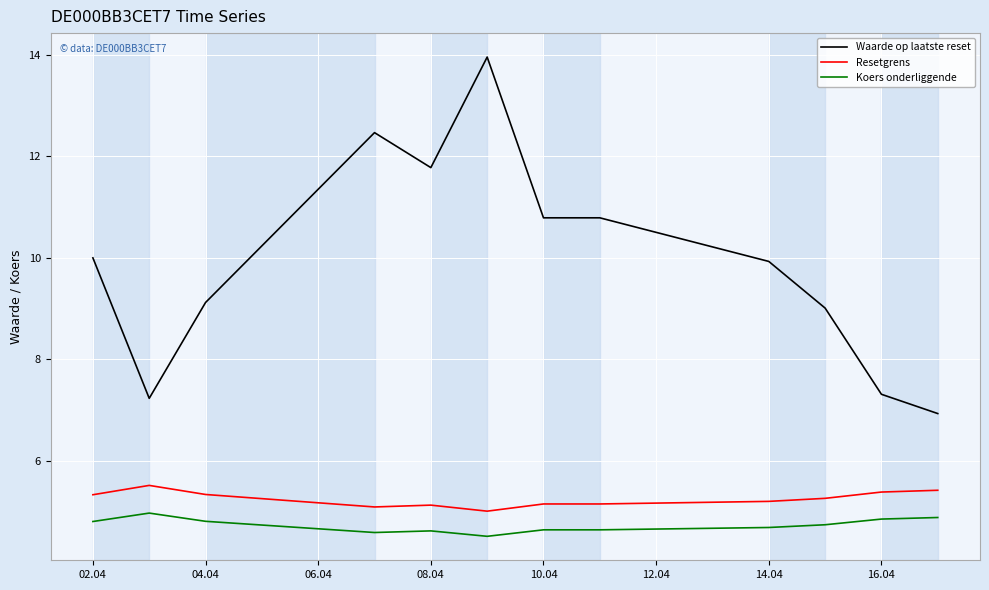

Which series has the largest range (max minus min)?

Waarde op laatste reset